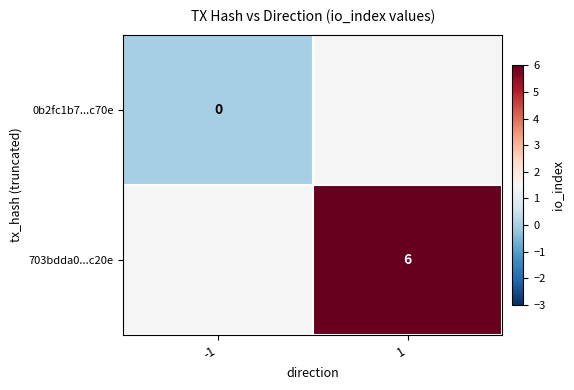

Which category has the highest value in the 0b2fc1b7...c70e series?

-1